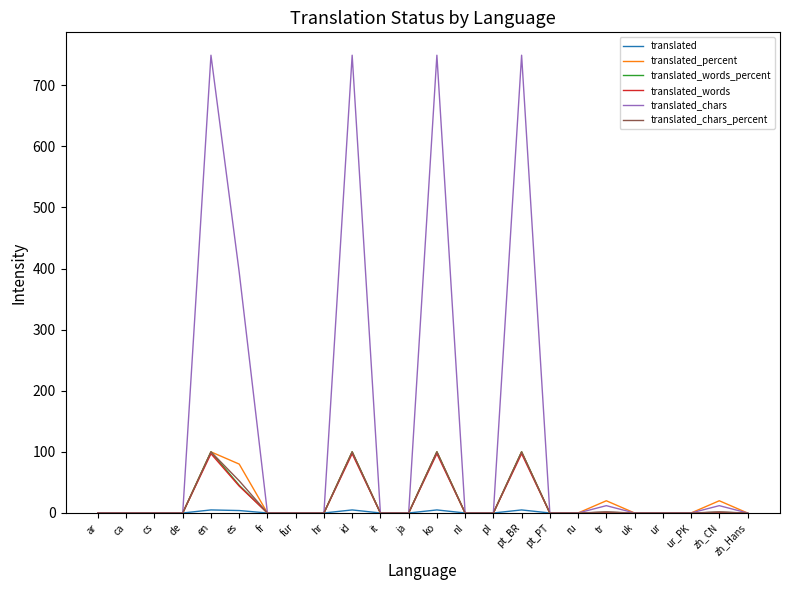

Reading right to left, transcribe all the data shown in this chart.

translated: 0.0	1.0	0.0	0.0	0.0	1.0	0.0	0.0	5.0	0.0	0.0	5.0	0.0	0.0	5.0	0.0	0.0	0.0	4.0	5.0	0.0	0.0	0.0	0.0
translated_percent: 0.0	20.0	0.0	0.0	0.0	20.0	0.0	0.0	100.0	0.0	0.0	100.0	0.0	0.0	100.0	0.0	0.0	0.0	80.0	100.0	0.0	0.0	0.0	0.0
translated_words_percent: 0.0	1.0	0.0	0.0	0.0	1.0	0.0	0.0	100.0	0.0	0.0	100.0	0.0	0.0	100.0	0.0	0.0	0.0	45.3	100.0	0.0	0.0	0.0	0.0
translated_words: 0.0	1.0	0.0	0.0	0.0	1.0	0.0	0.0	97.0	0.0	0.0	97.0	0.0	0.0	97.0	0.0	0.0	0.0	44.0	97.0	0.0	0.0	0.0	0.0
translated_chars: 0.0	12.0	0.0	0.0	0.0	12.0	0.0	0.0	749.0	0.0	0.0	749.0	0.0	0.0	749.0	0.0	0.0	0.0	394.0	749.0	0.0	0.0	0.0	0.0
translated_chars_percent: 0.0	1.6	0.0	0.0	0.0	1.6	0.0	0.0	100.0	0.0	0.0	100.0	0.0	0.0	100.0	0.0	0.0	0.0	52.6	100.0	0.0	0.0	0.0	0.0